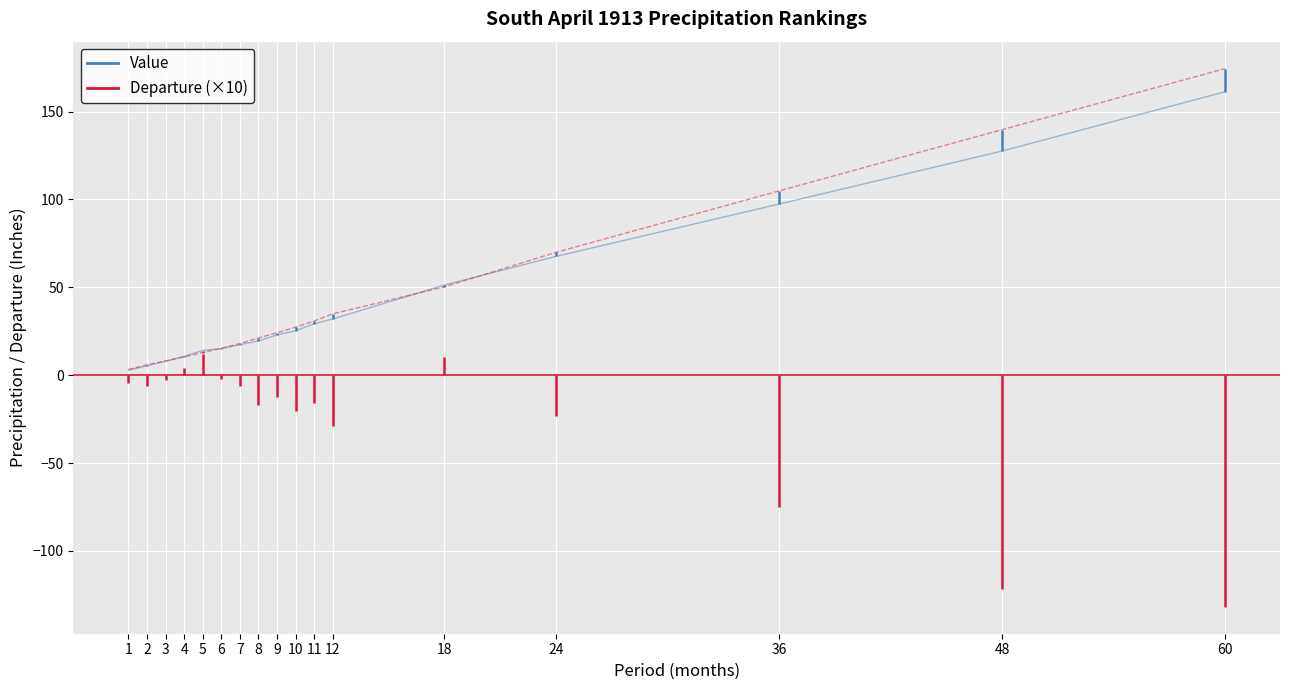

Where is Value nearest to the value 82?

24